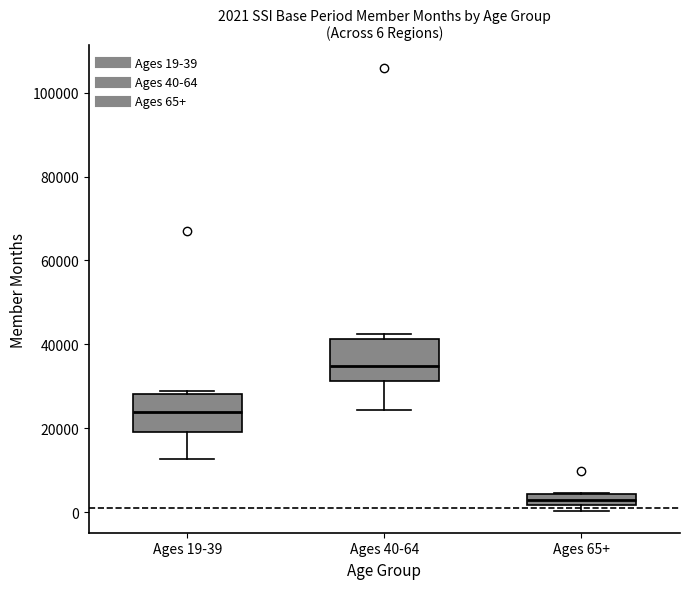

Which box's median line is the highest?

Ages 40-64